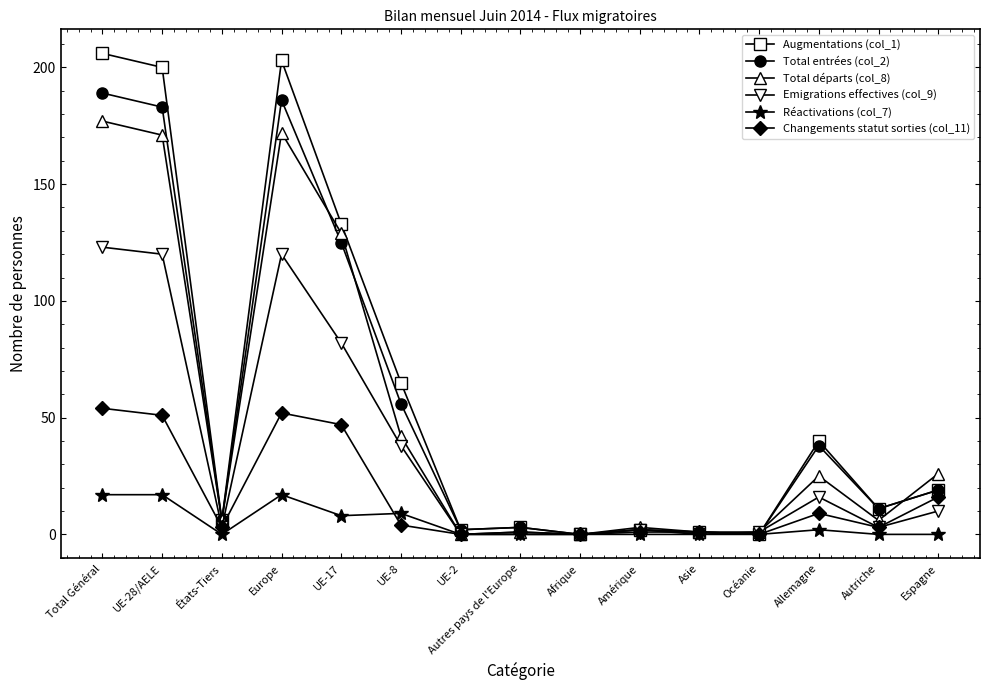

Which series has the widest spread of values?

Augmentations (col_1)